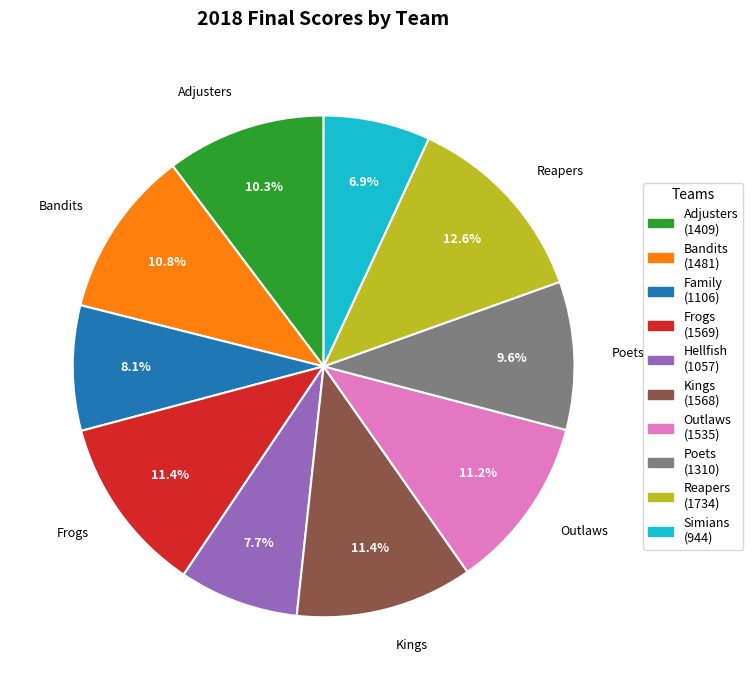

Combined, do Reapers and Outlaws account for over 50%?

No